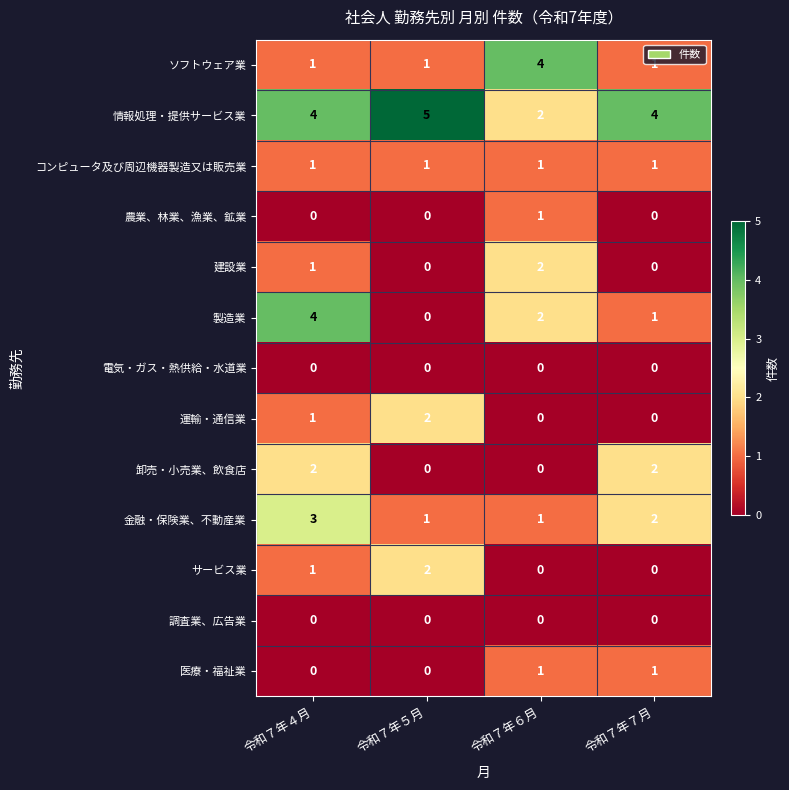

True or false: 卸売・小売業、飲食店 has a value of 1 at 令和７年６月.

False